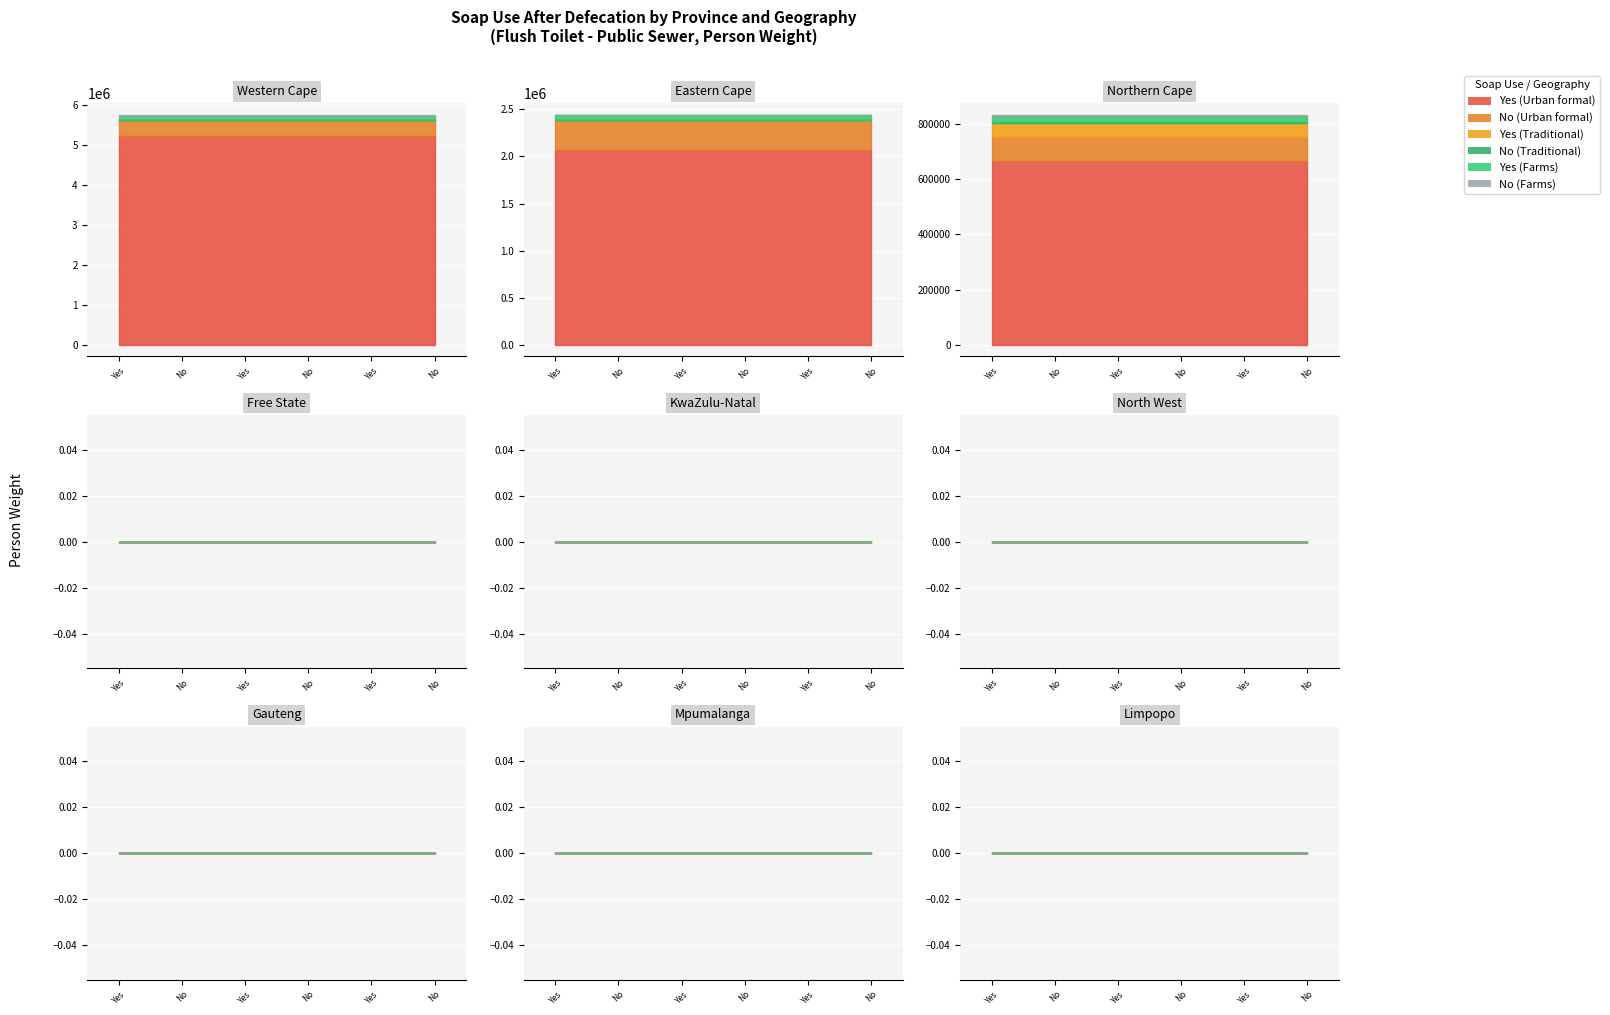

Rank the series by their maximum value, from highest to lowest.

Yes (Urban formal), No (Urban formal), Yes (Farms), Yes (Traditional), No (Farms), No (Traditional)